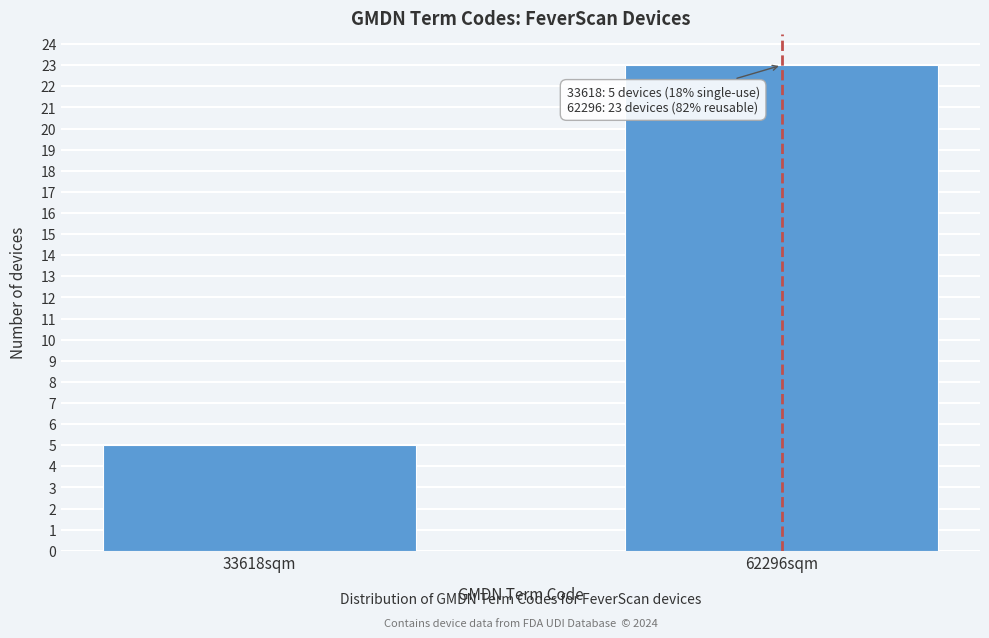

Reading left to right, what are all the values shown in this chart?

33618sqm=5	62296sqm=23